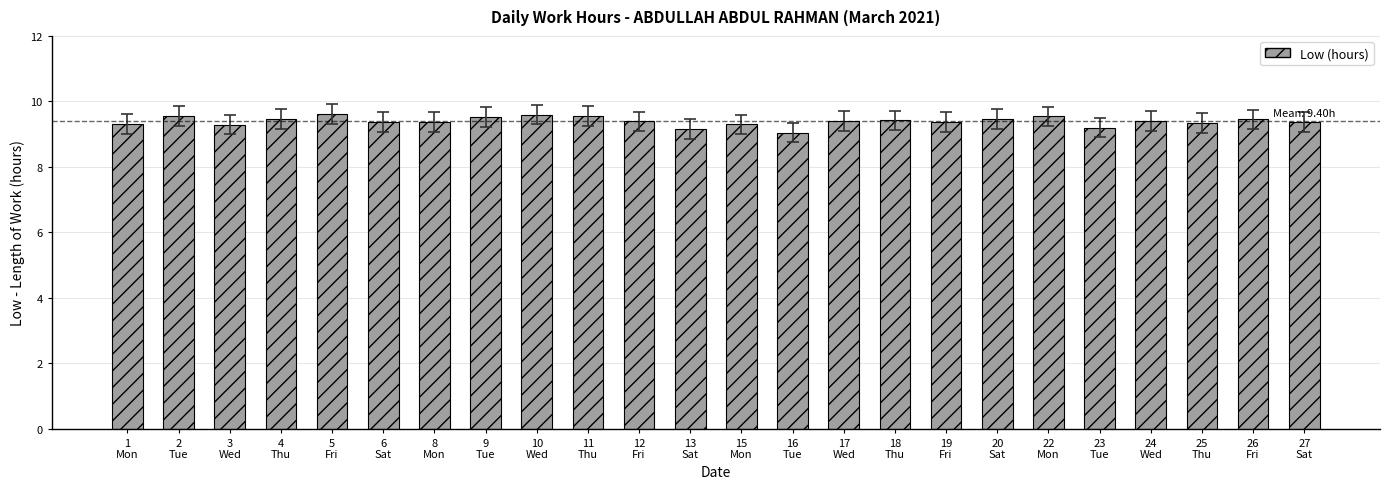

True or false: the data shows 9.2 at 23
Tue.

True